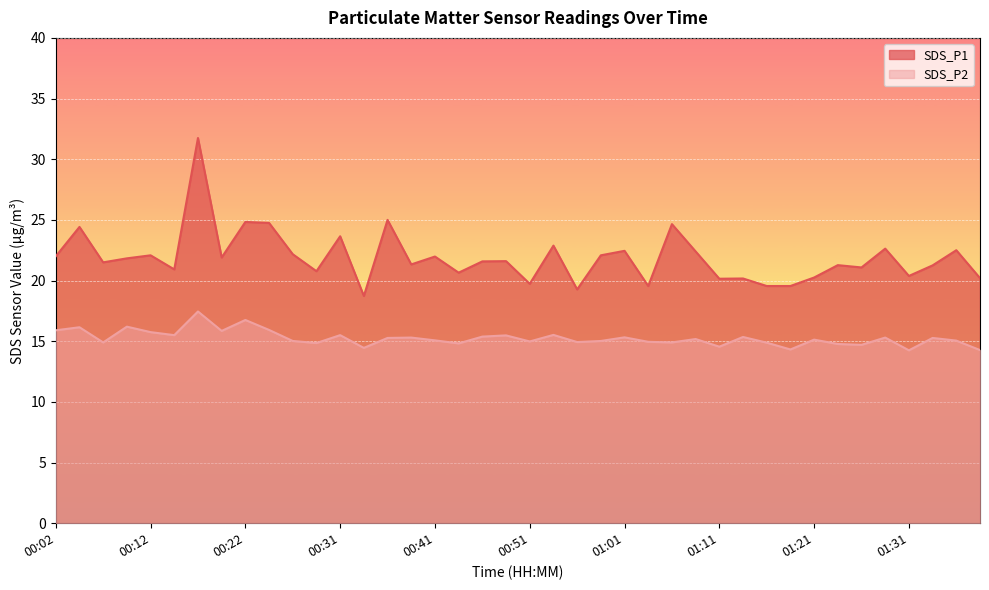

Which category has the highest value across all series?

00:17